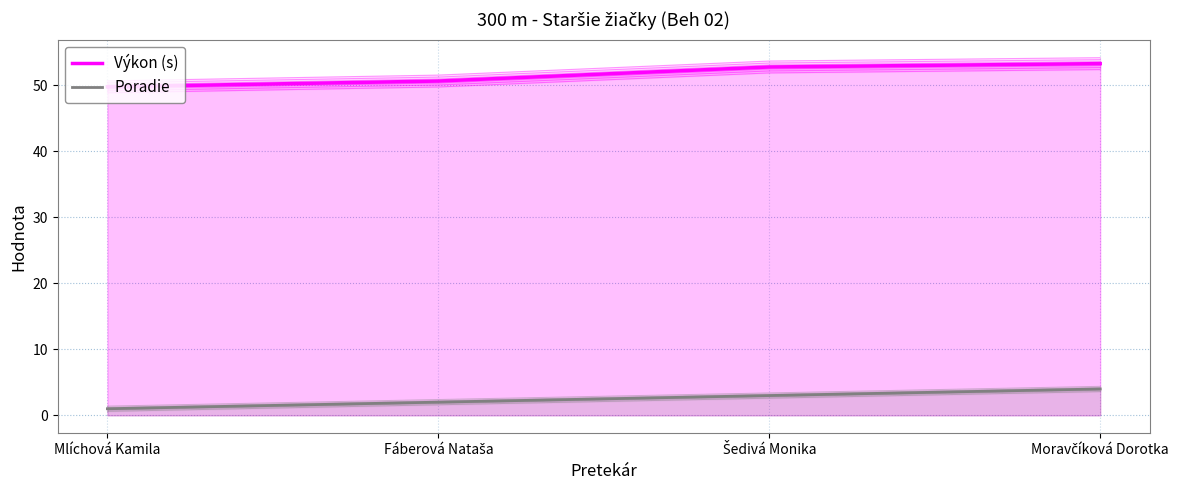

What is the greatest value displayed?

53.3